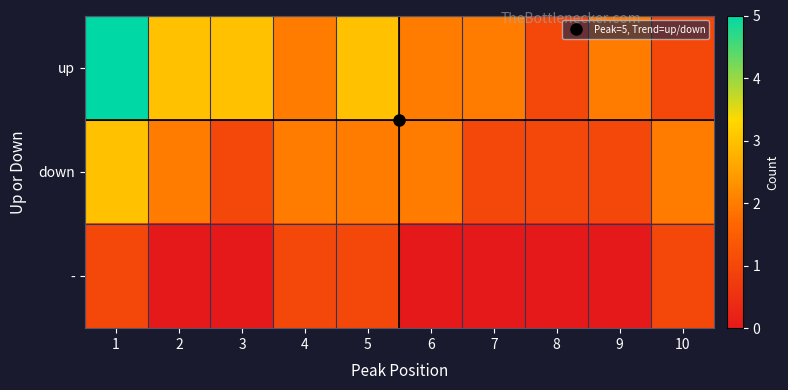

At how many categories does at least one series exceed 2?

4